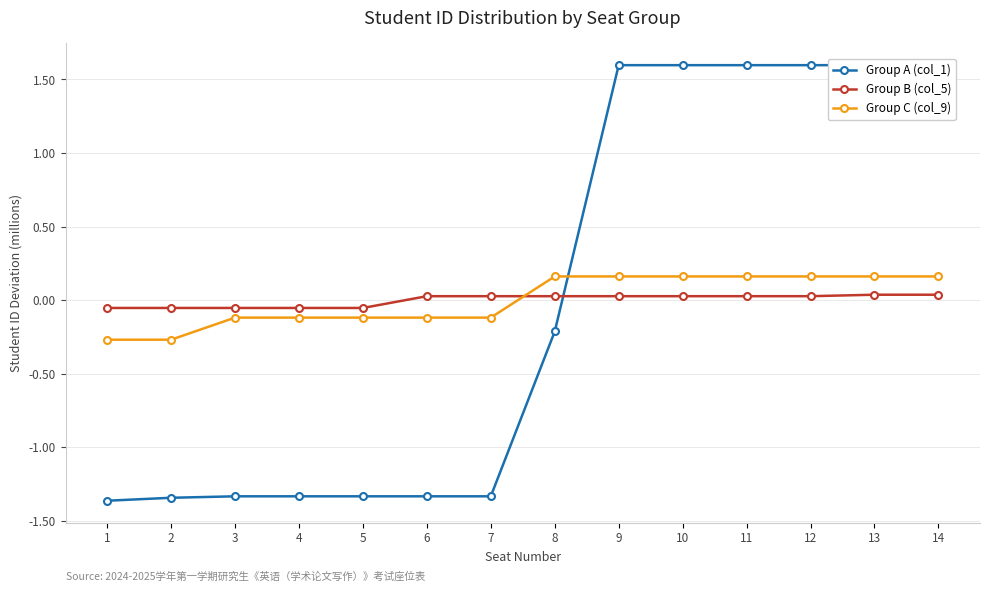

Between 6 and 12, which series saw the biggest shift?

Group A (col_1)